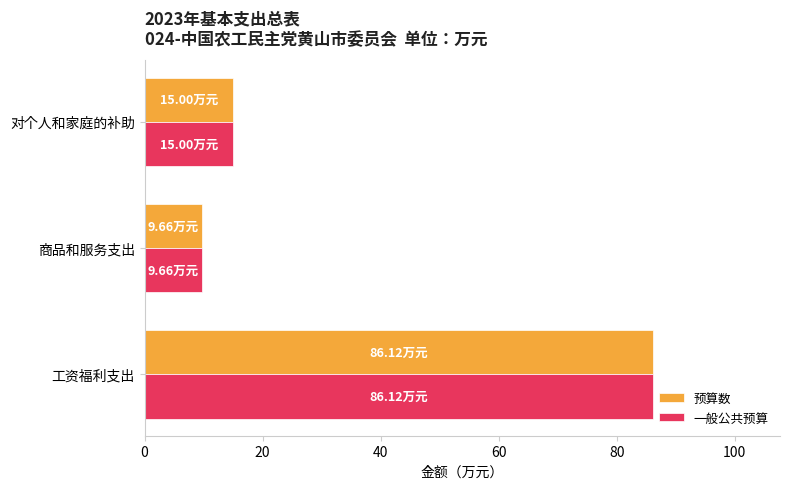

List the labels in order of 预算数 value, smallest first.

商品和服务支出, 对个人和家庭的补助, 工资福利支出